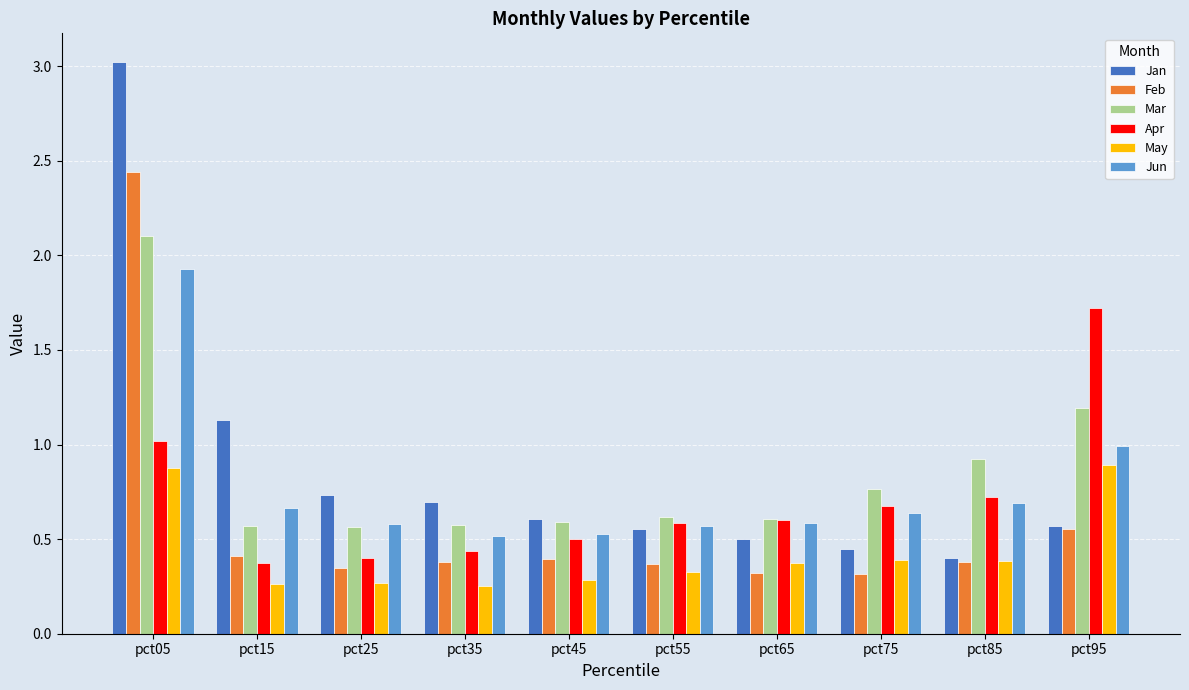

The value of May at pct55 is 0.3. True or false?

True